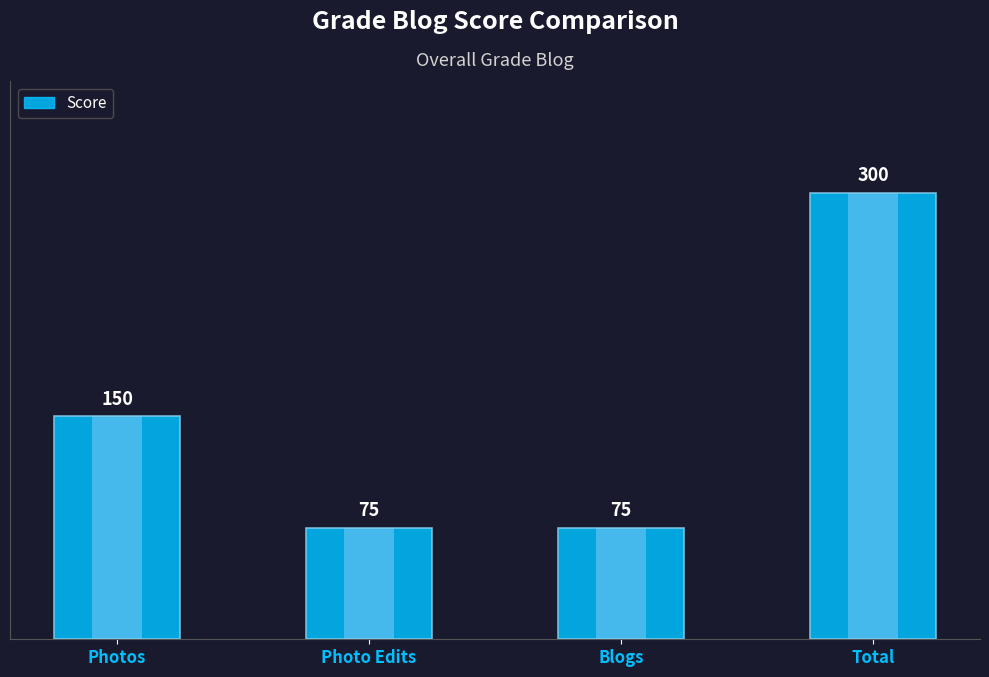

Which label corresponds to the largest value in the chart?

Total